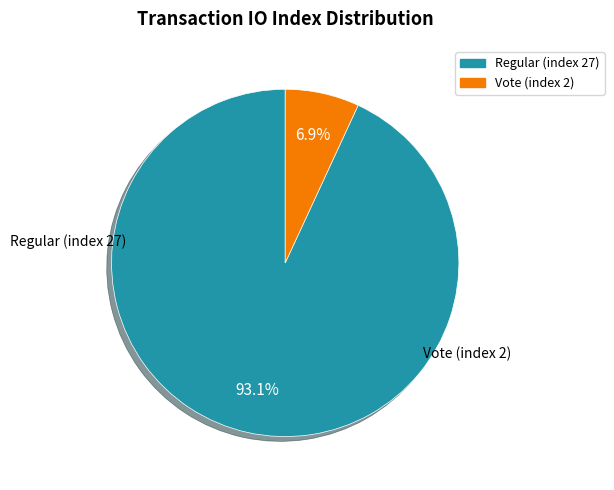

To the nearest percent, what portion does Regular (index 27) represent?

93%